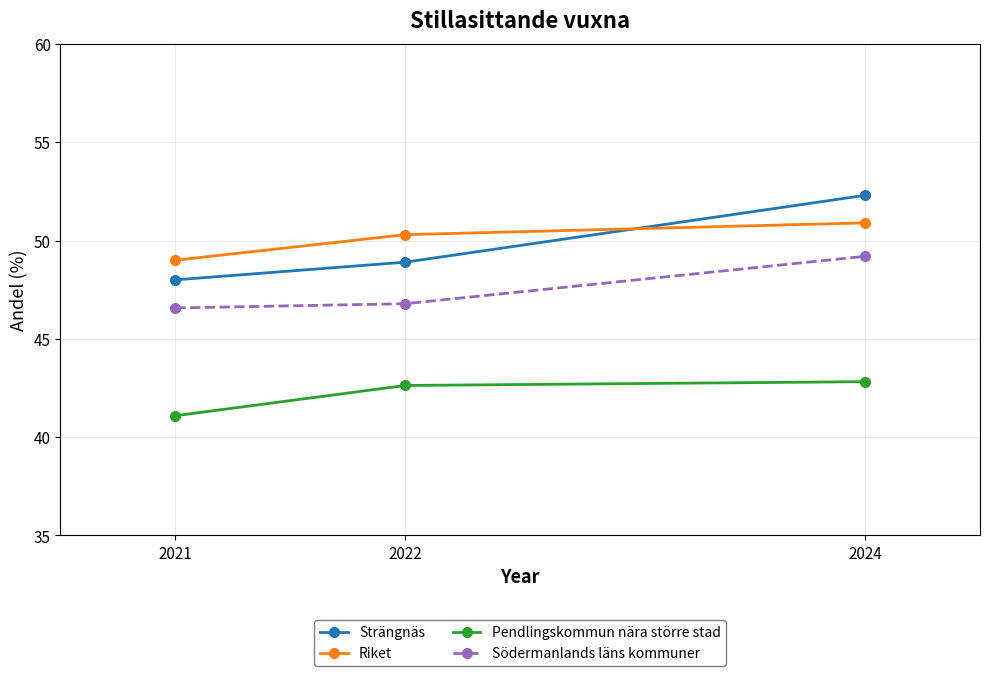

How many distinct data groups are displayed?

4